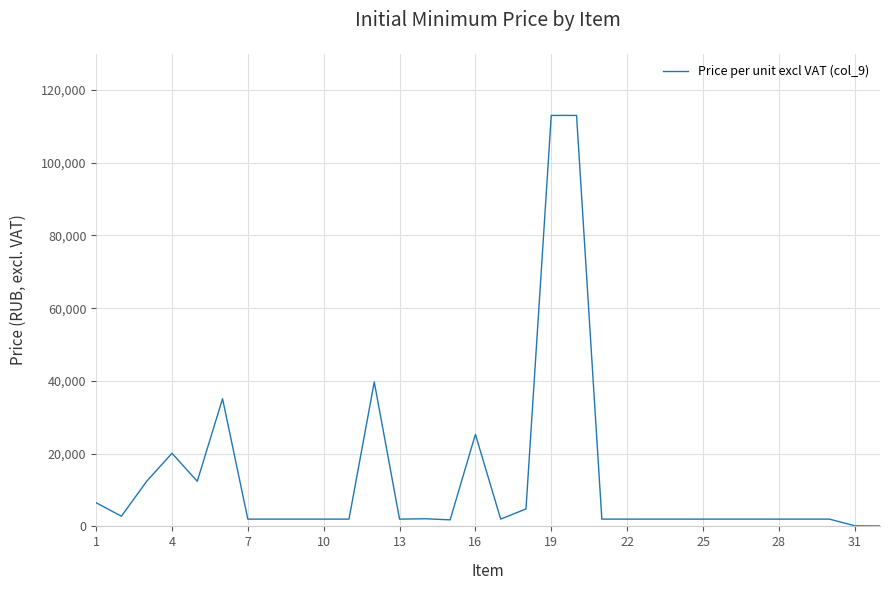

What is the greatest value displayed?

113000